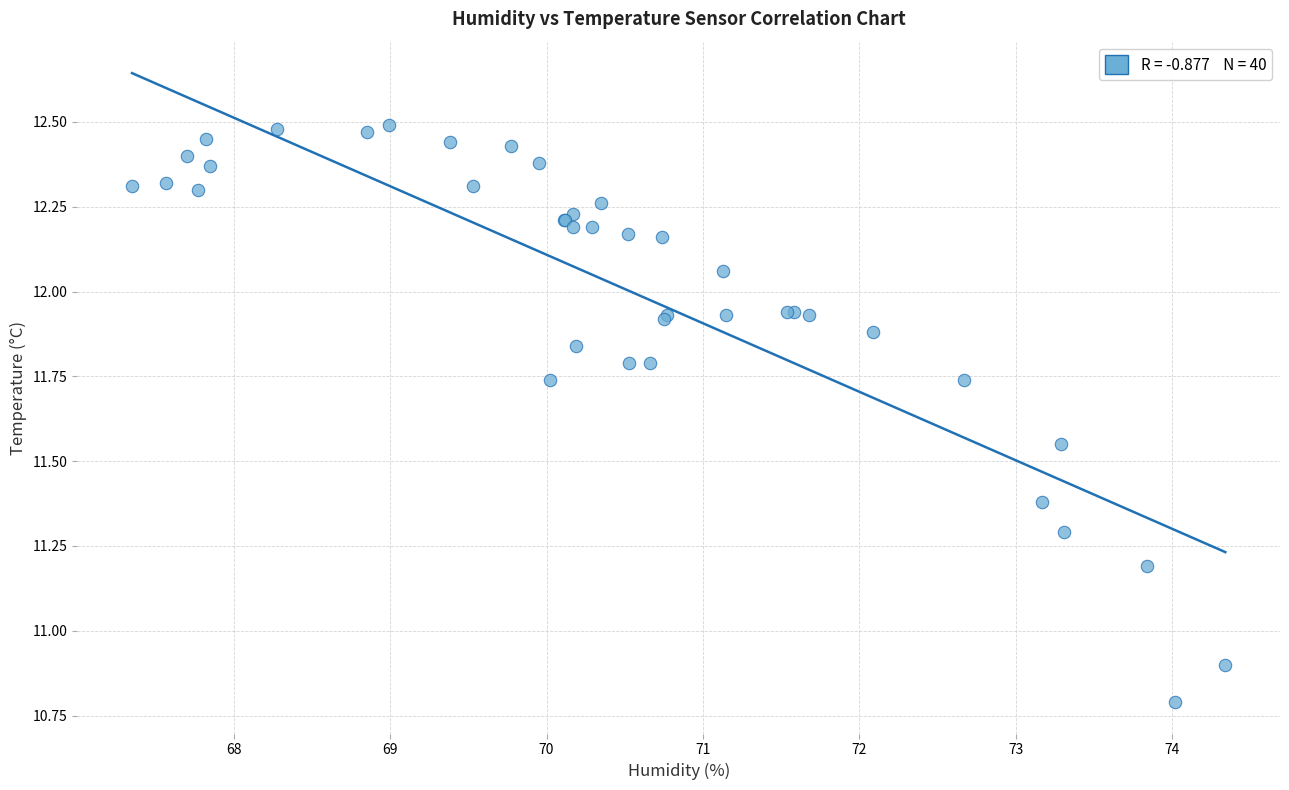

What Y value in the scatter plot is closest to 11?

10.9